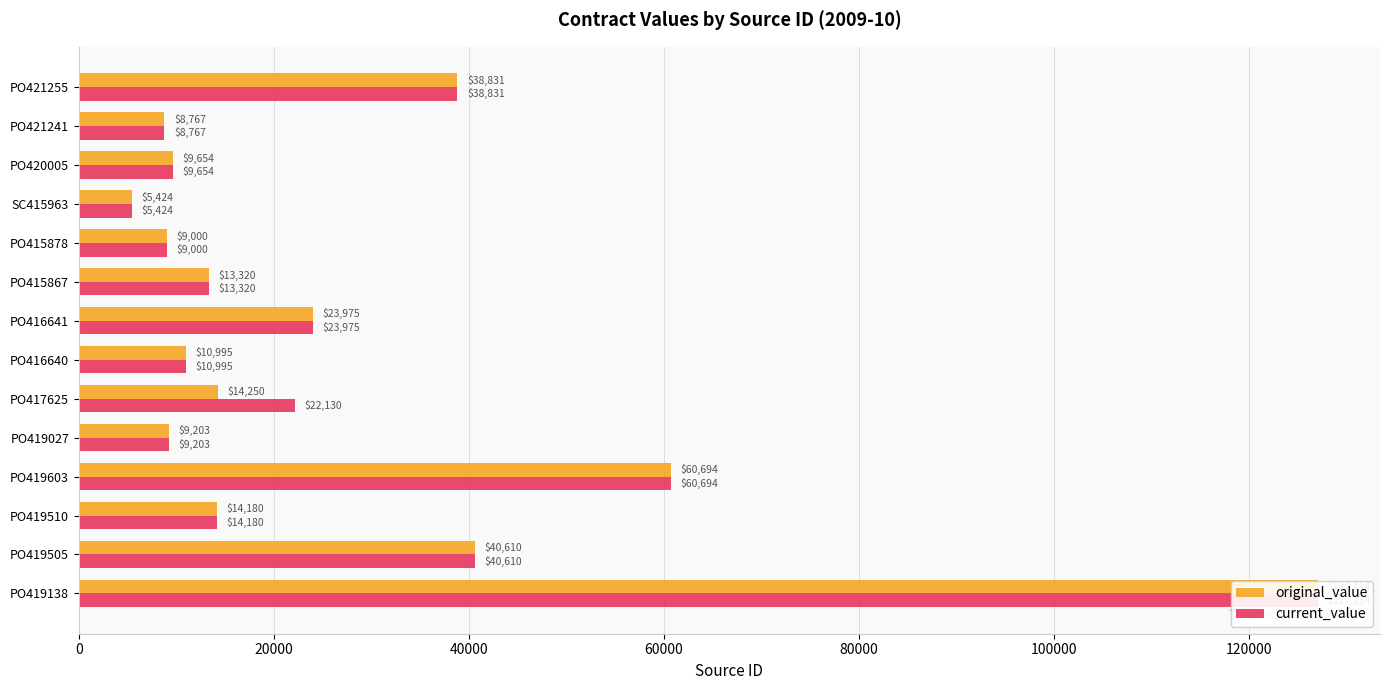

What is the lowest value of the current_value series?

5423.7